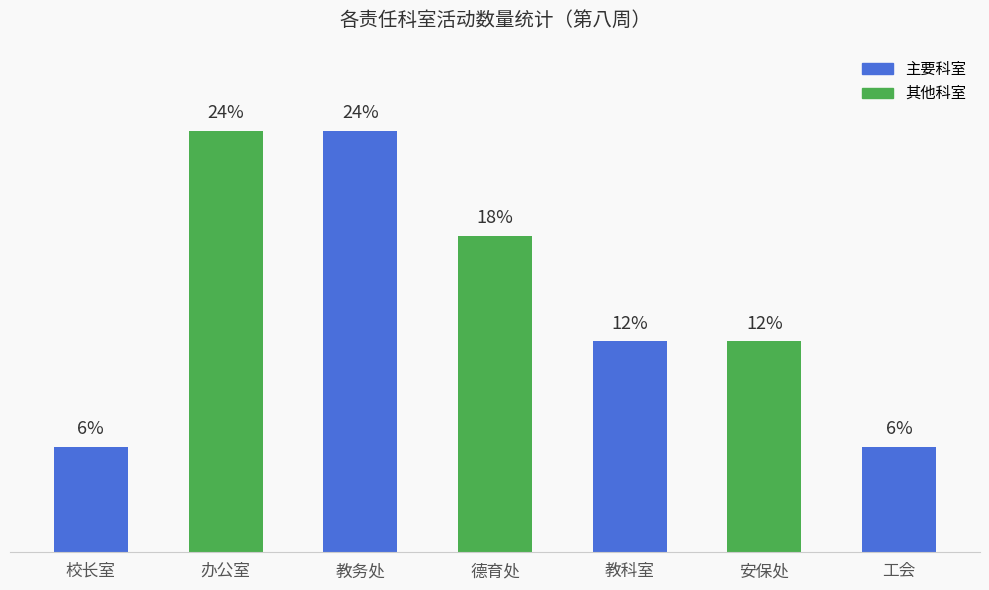

Are the bars horizontal?

No